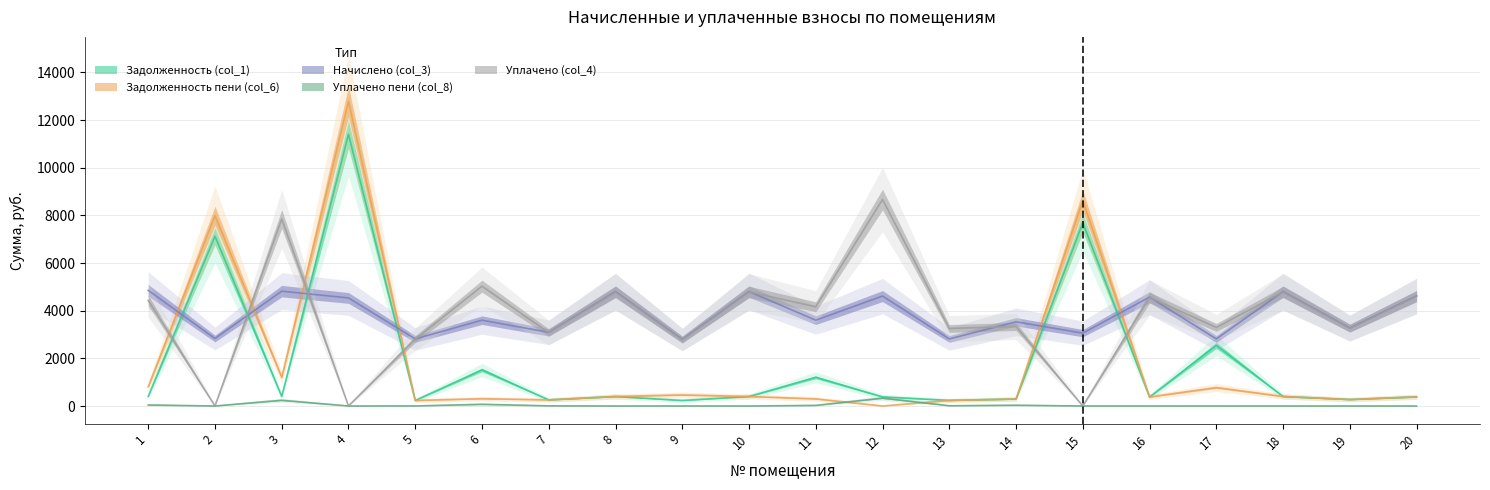

List the labels in order of Задолженность (col_1) value, largest first.

4, 15, 2, 17, 6, 11, 1, 3, 8, 10, 18, 20, 12, 16, 14, 19, 7, 13, 5, 9